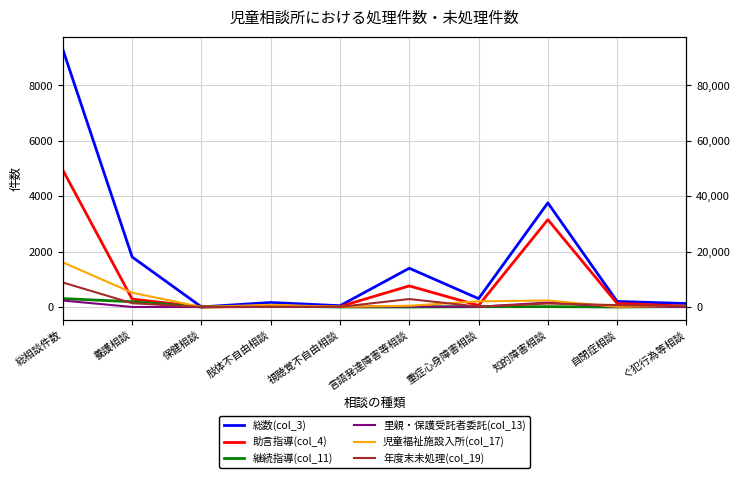

Rank the series at 言語発達障害等相談 from highest to lowest value.

総数(col_3), 助言指導(col_4), 年度末未処理(col_19), 児童福祉施設入所(col_17), 里親・保護受託者委託(col_13), 継続指導(col_11)